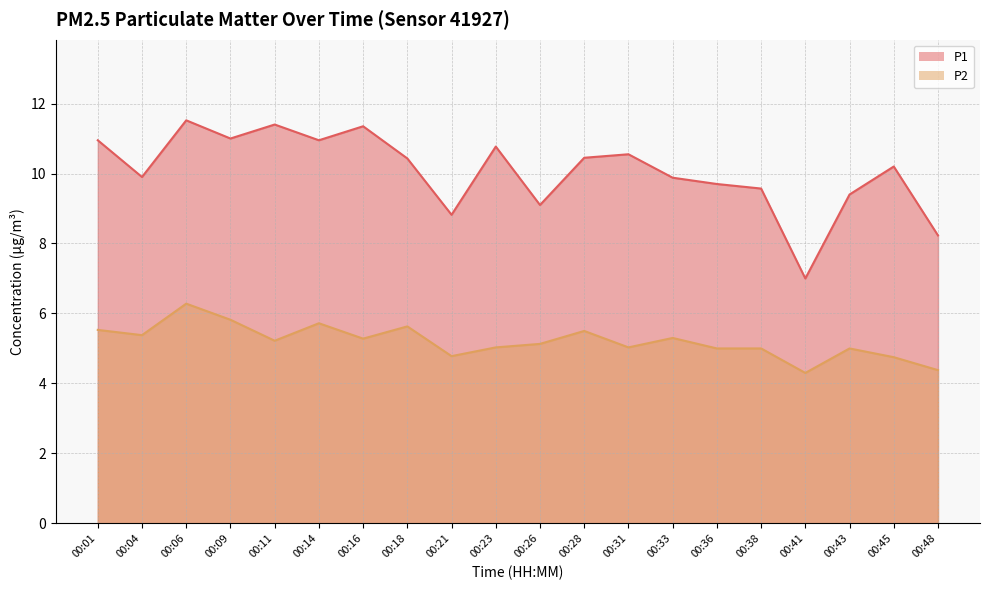

At how many categories does at least one series exceed 4?

20